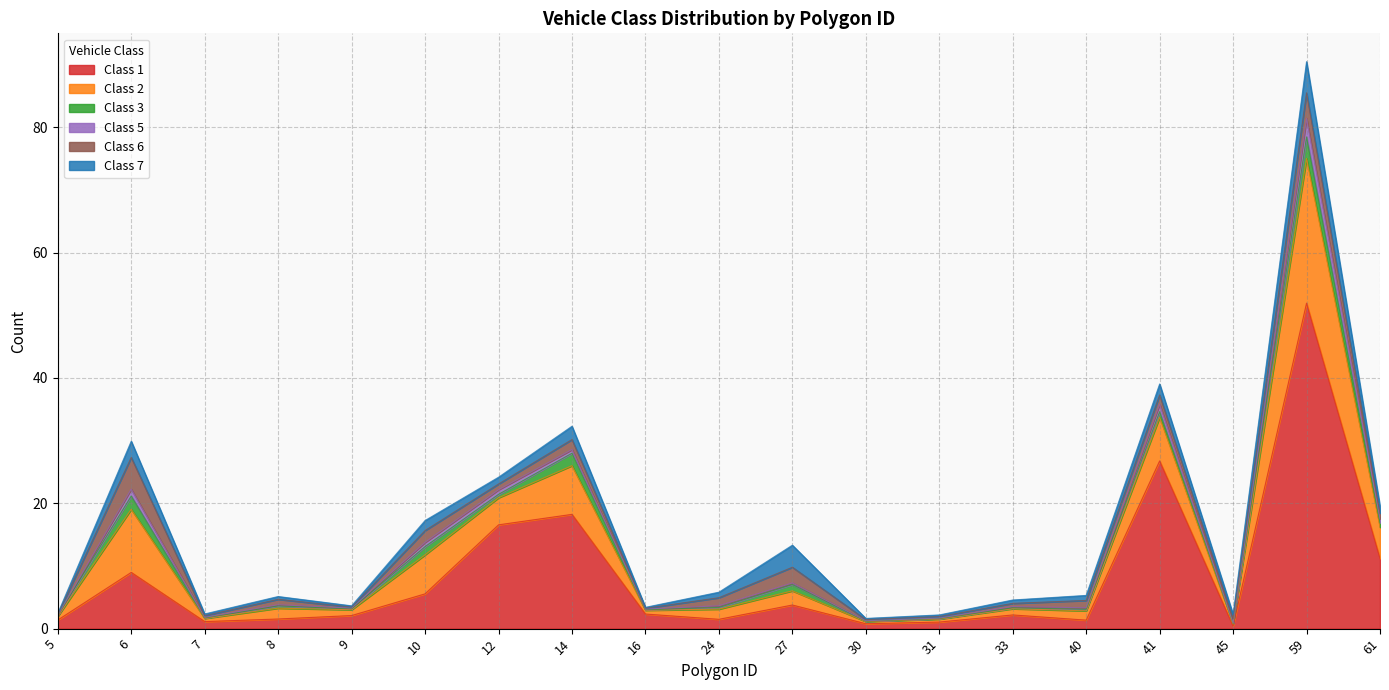

How many interior local valleys does the Class 1 series have?

5